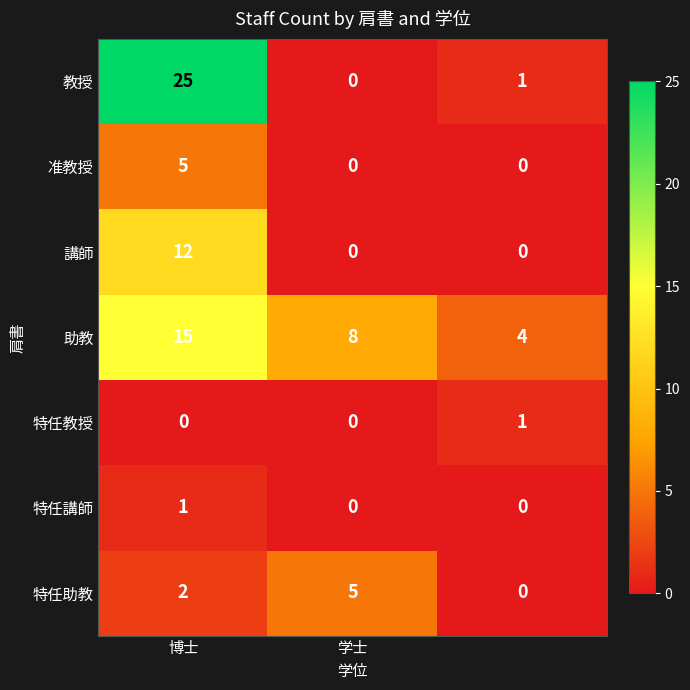

What is the greatest value displayed?

25